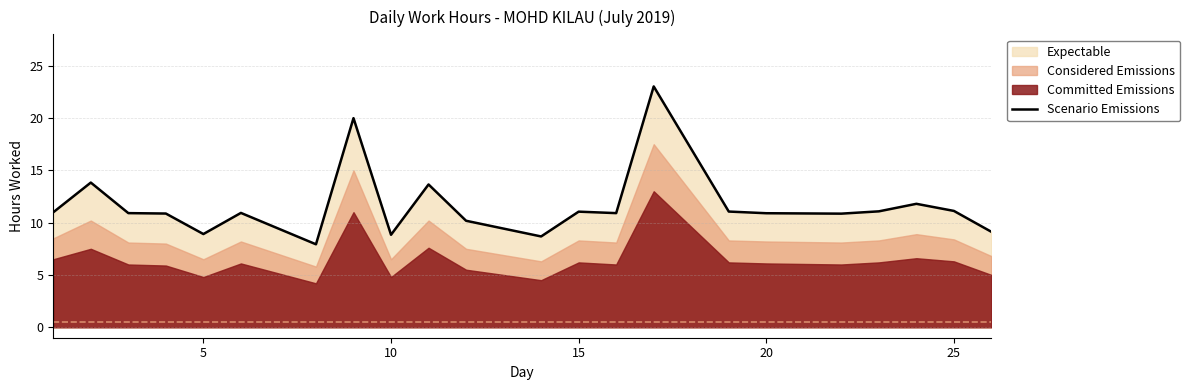

True or false: Scenario Emissions has a value of 10.9 at 20.

True